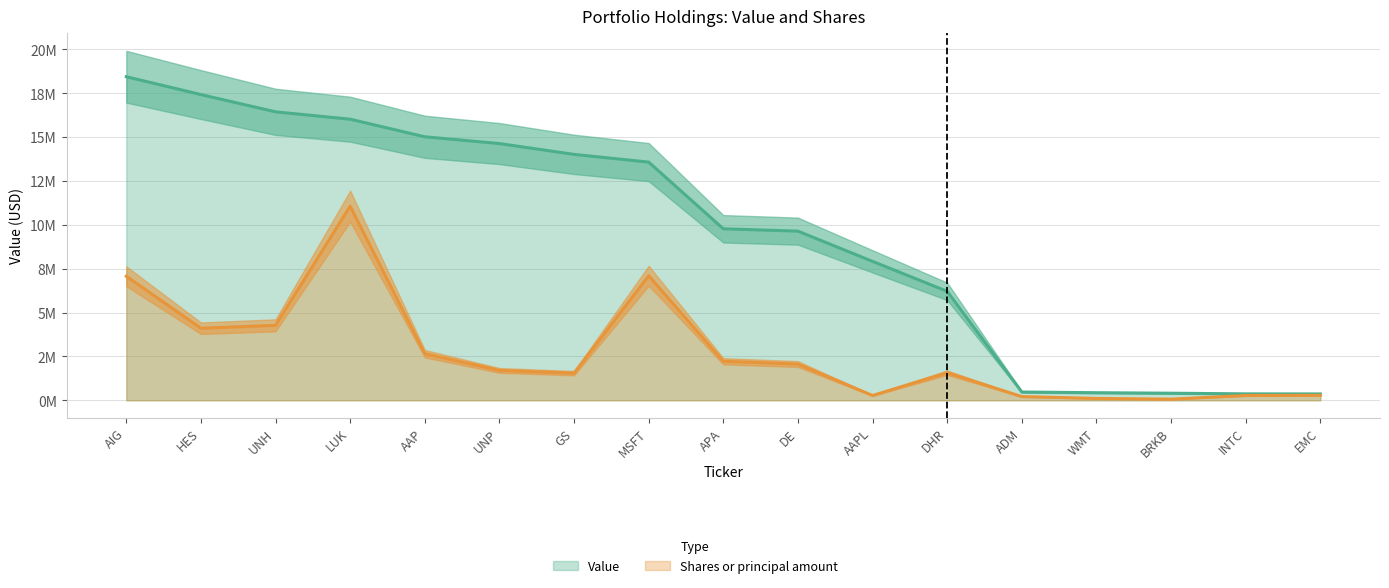

Which series has the largest total across all categories?

Value